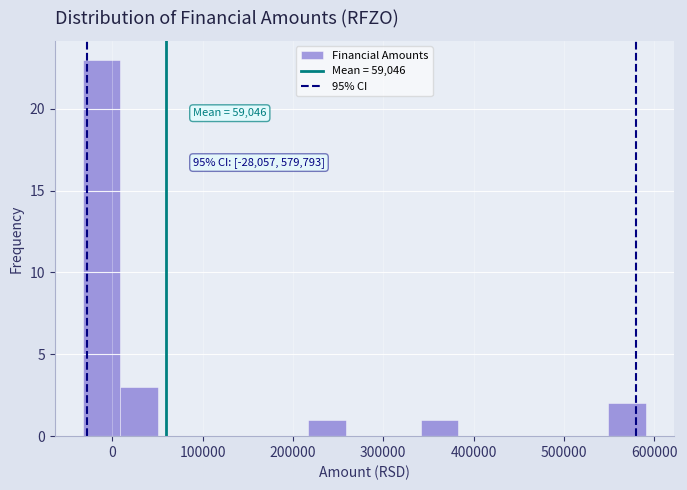

Which range on the x-axis has the tallest bar?

-30000 to 10000